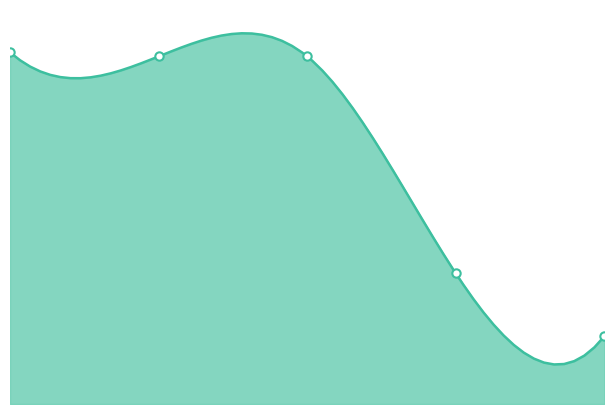

Is it true that the value at 1917-04-16 is 4.6?

False